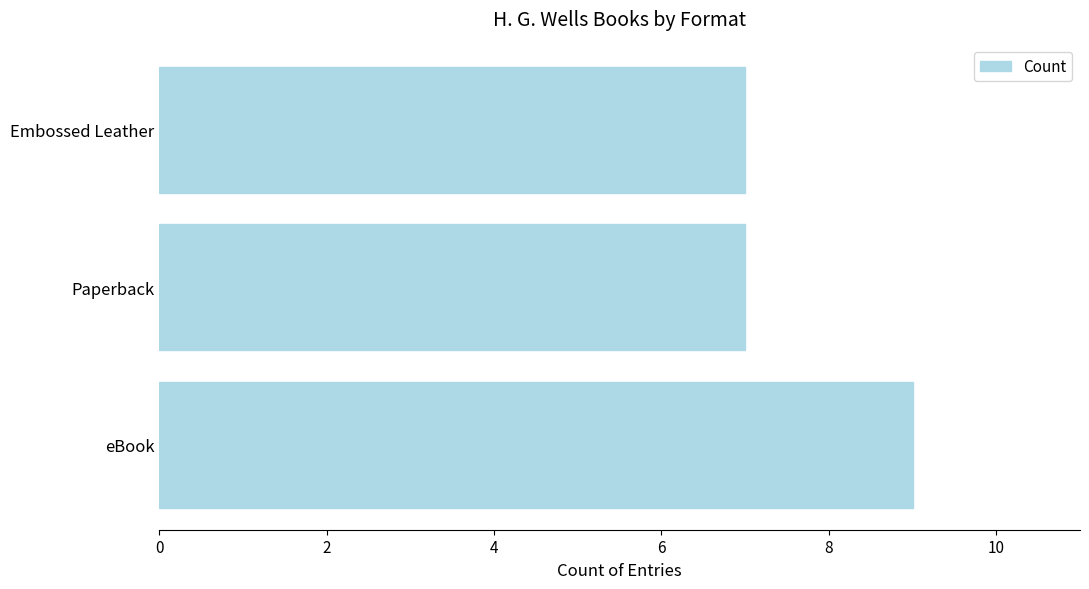

Approximately how many times larger is the value at Paperback compared to eBook?

0.8